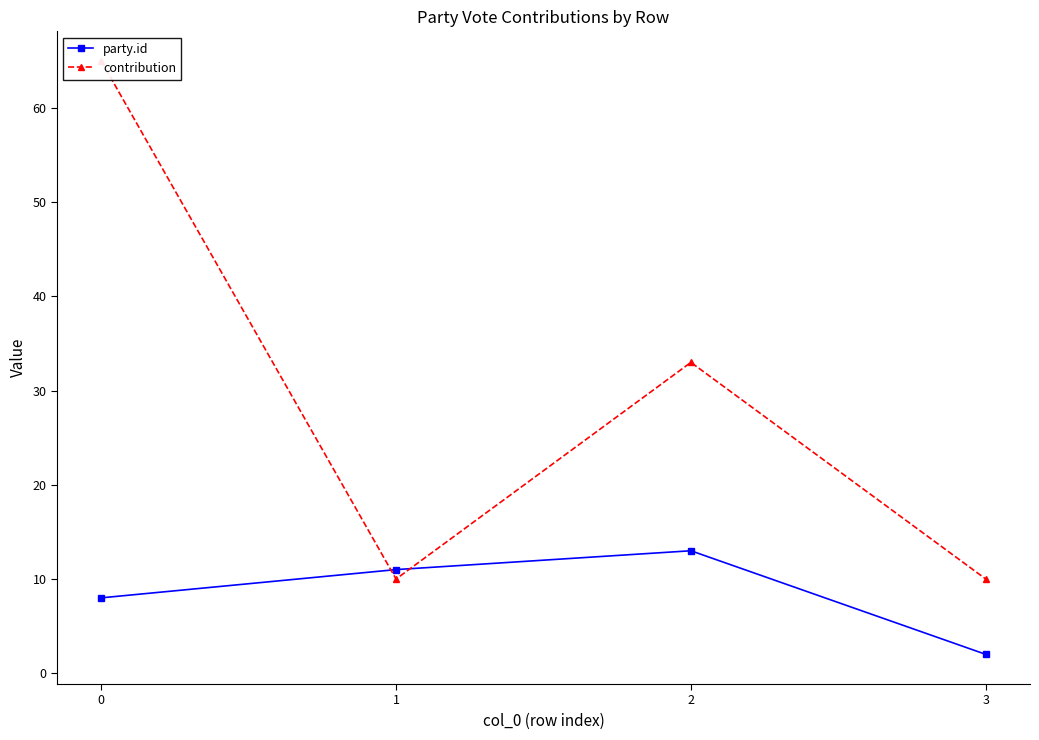

At 3, list the series in order from largest to smallest.

contribution, party.id